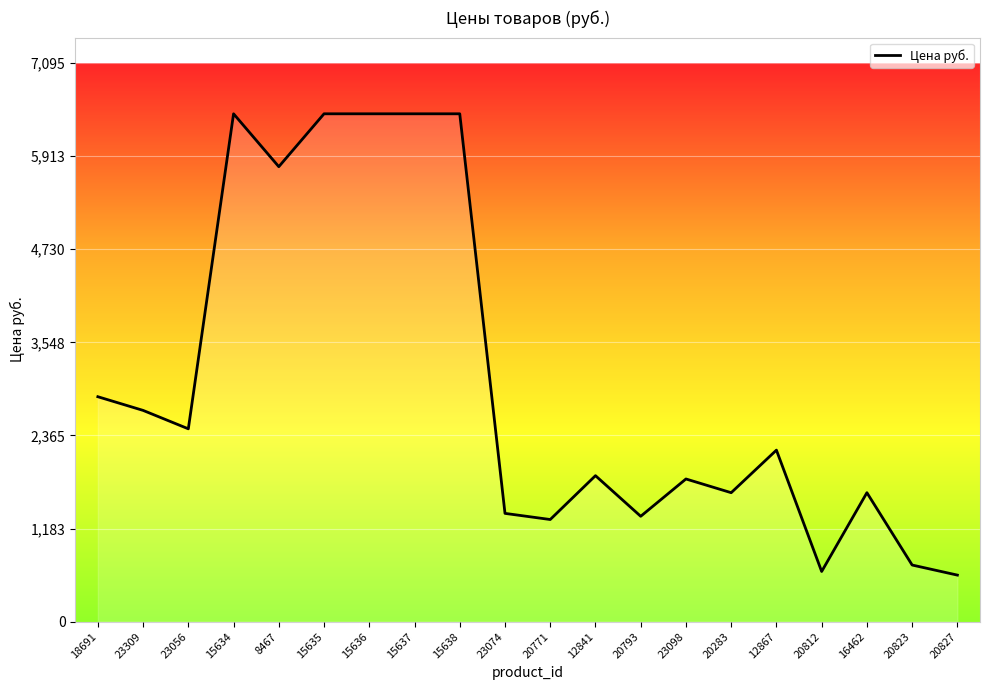

At which label is the value closest to 3520?

18691